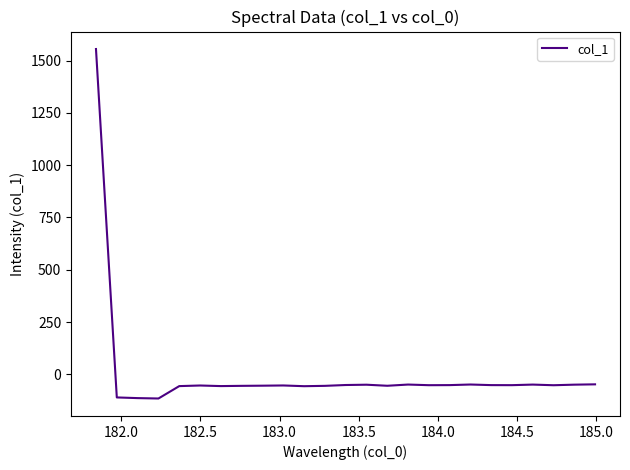

What is the difference between the maximum and minimum values?

1671.1